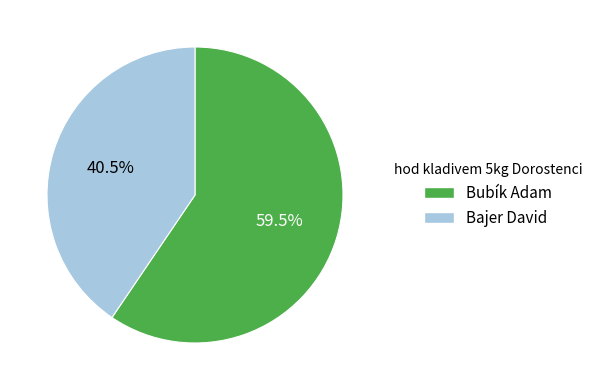

Approximately how many times larger is the value at Bubík Adam compared to Bajer David?

1.5